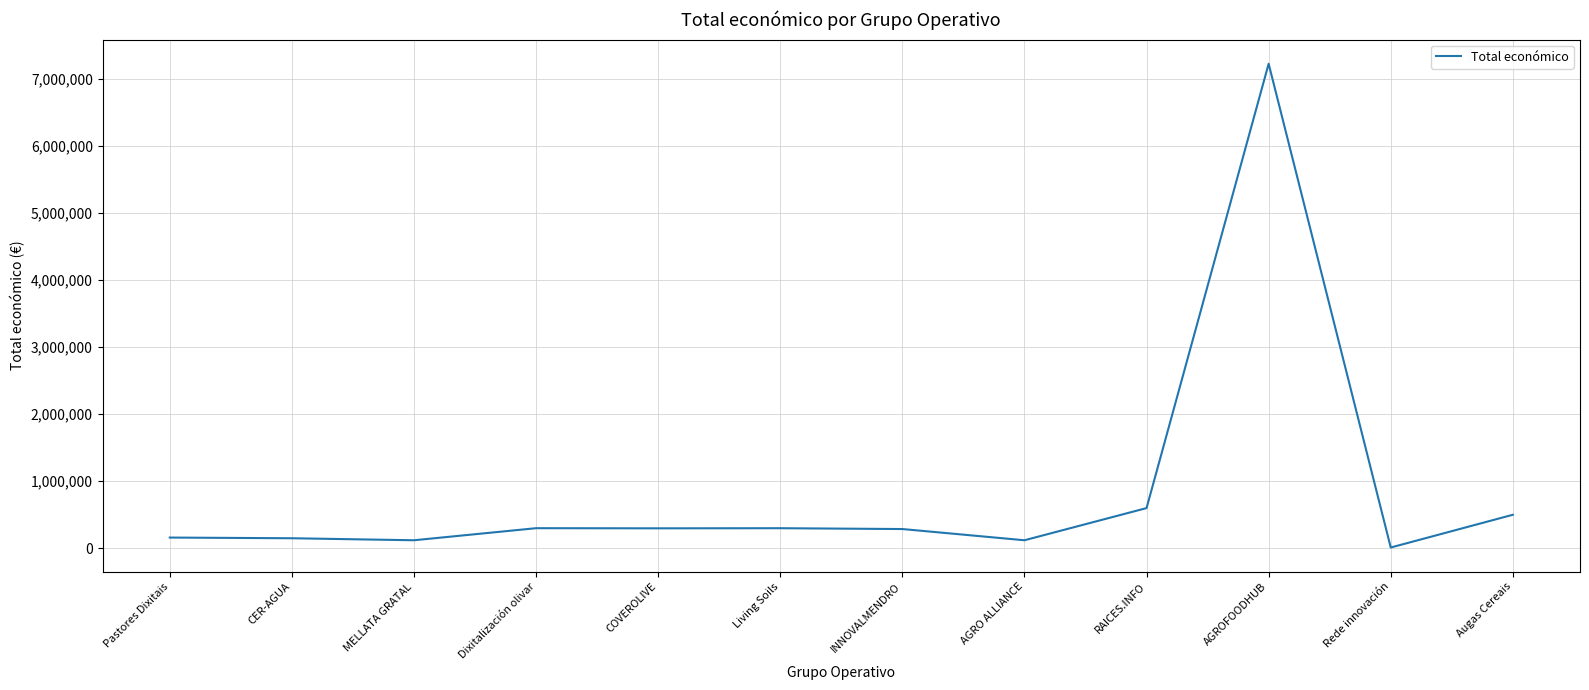

What is the difference between the maximum and minimum values?

7210912